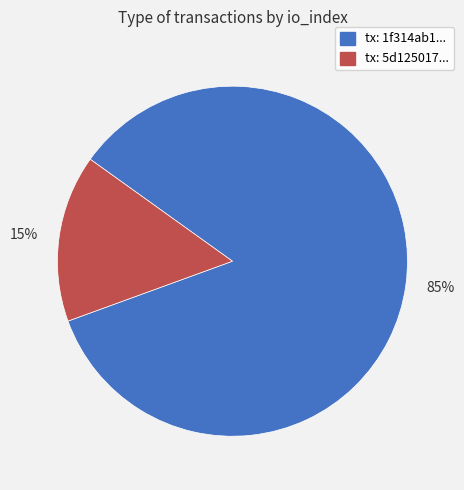

How many segments does this pie chart have?

2